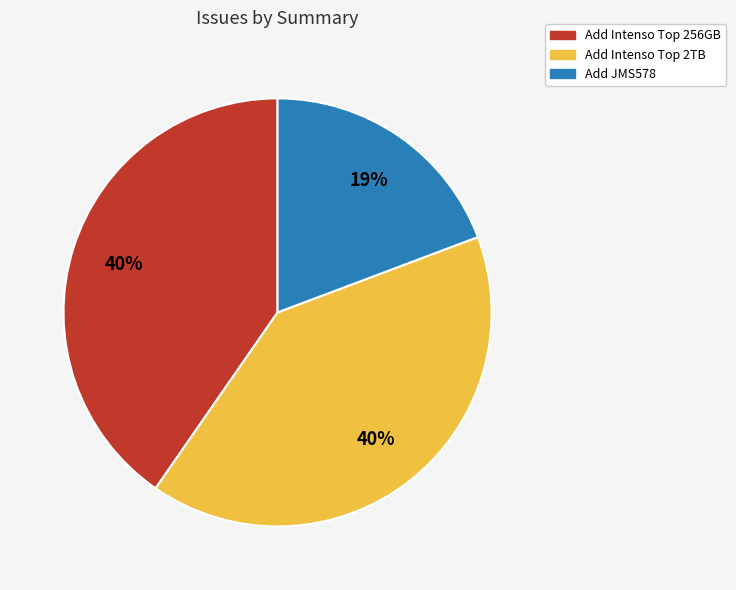

True or false: Add JMS578 accounts for 19% of the total.

True